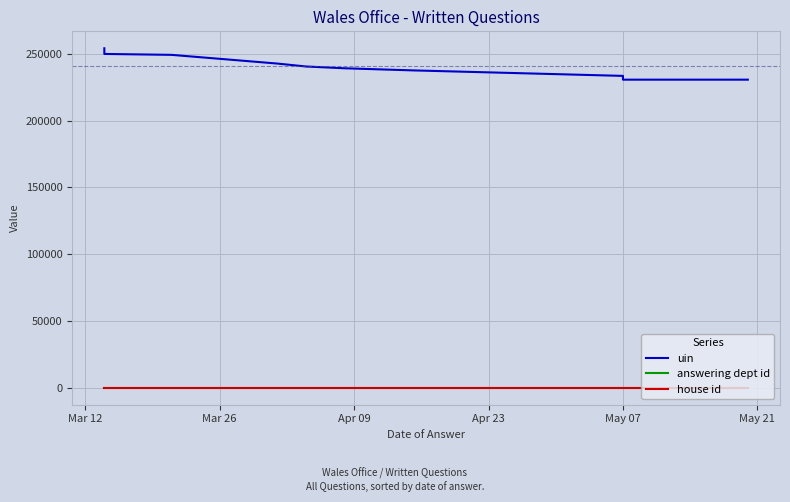

What is the value of the answering dept id point at the 6th from the left?

28